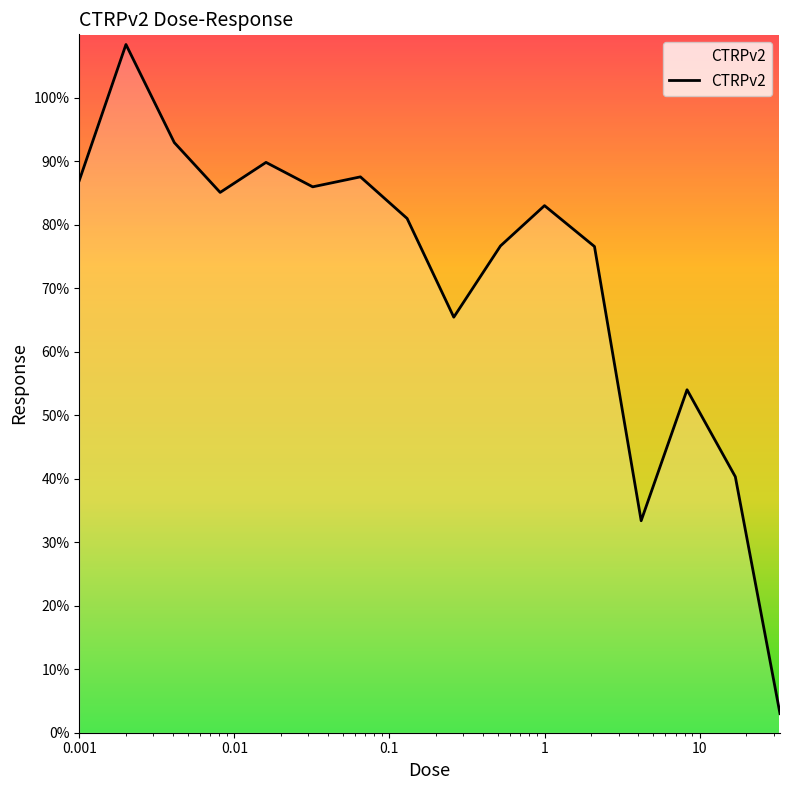

What is the difference between the maximum and minimum values?

105.4